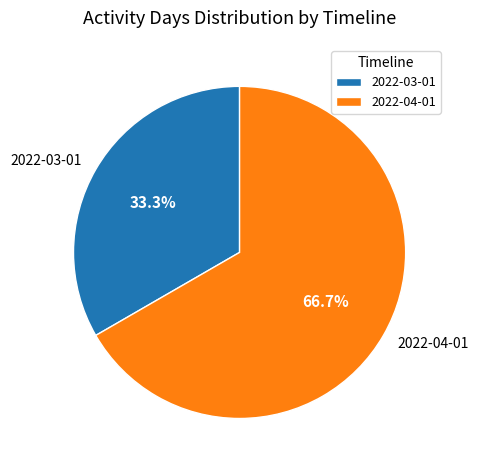

Is there a majority slice in this chart?

Yes